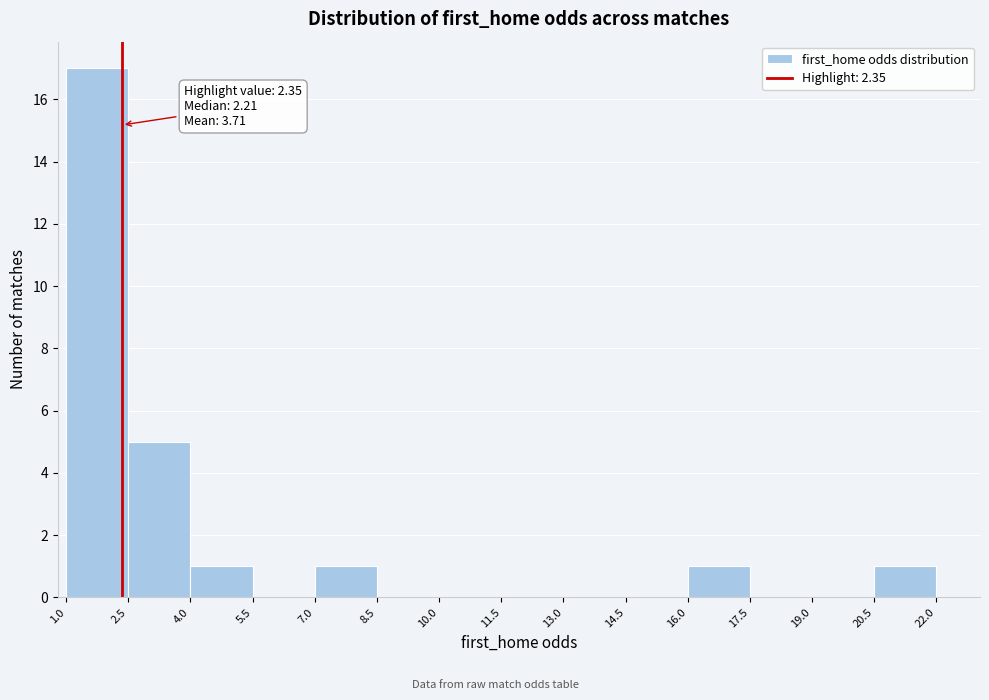

Over which range of the x-axis is the bar tallest?

1.0 to 2.5